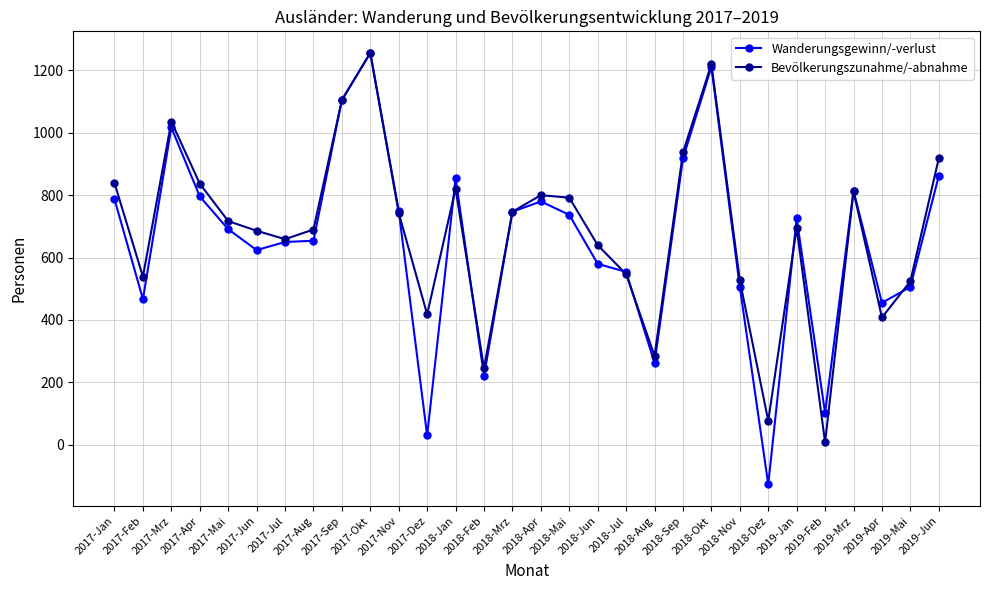

Which label corresponds to the largest value in the chart?

2017-Okt